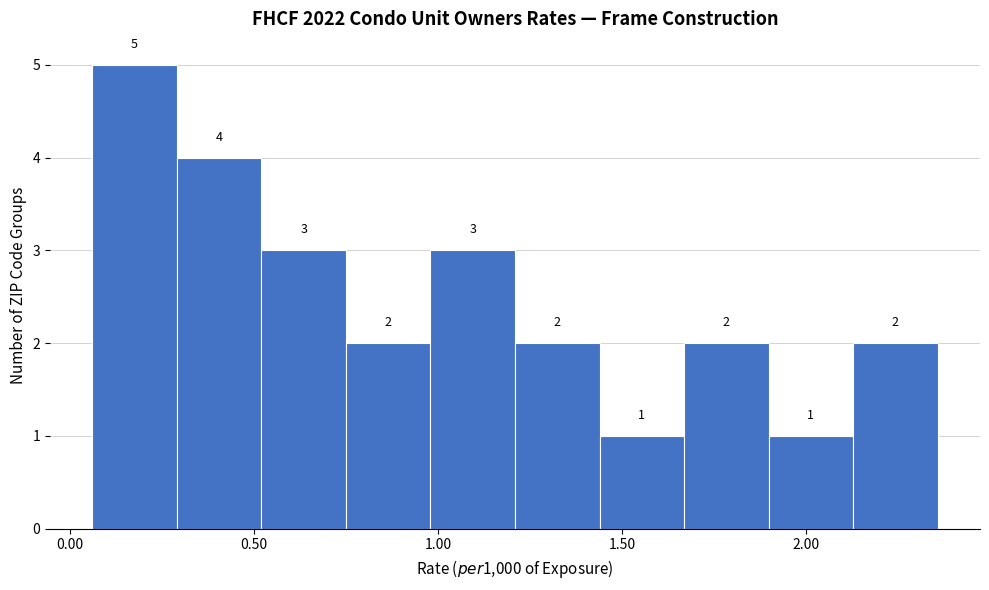

Reading left to right, list every bar in this chart as the range it spans on the x-axis followed by its height. The bar edges are not printed on the chart, so give them approximately, as read against the axis.

0.05 to 0.30: 5
0.30 to 0.50: 4
0.50 to 0.75: 3
0.75 to 1.00: 2
1.00 to 1.20: 3
1.20 to 1.45: 2
1.45 to 1.65: 1
1.65 to 1.90: 2
1.90 to 2.15: 1
2.15 to 2.35: 2